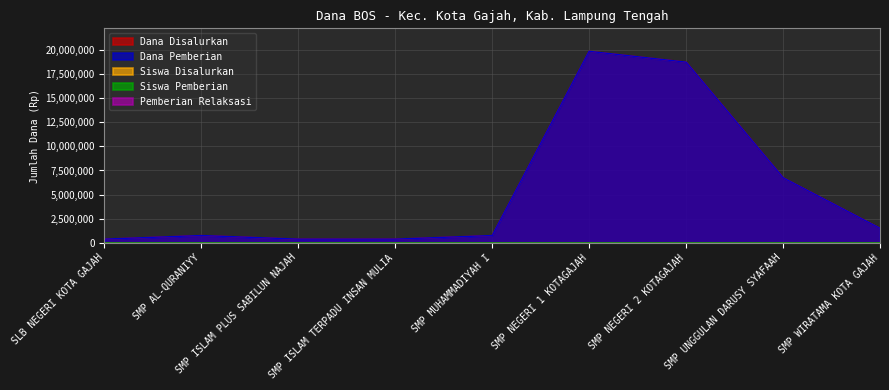

What is the difference between the Dana Pemberian values at SMP MUHAMMADIYAH I and SLB NEGERI KOTA GAJAH?

375000